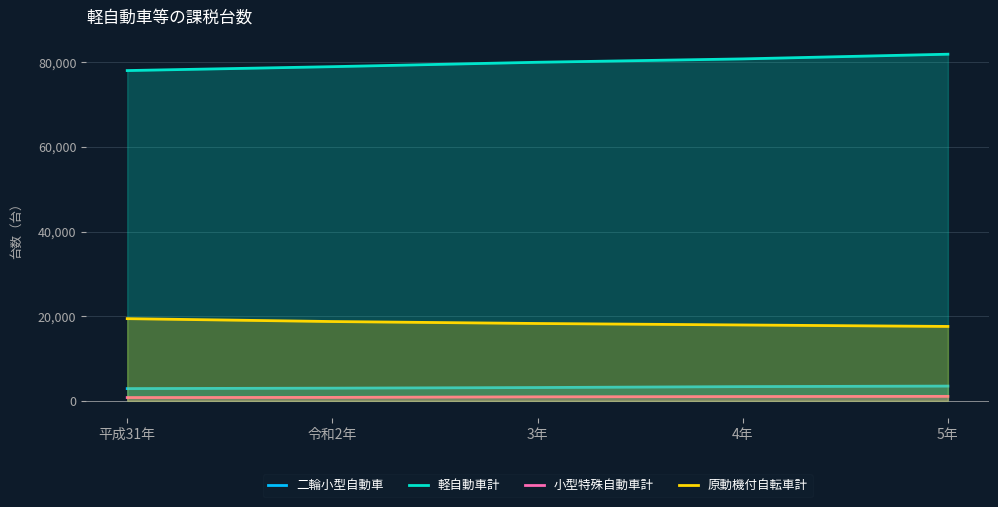

Between 令和2年 and 5年, which series saw the biggest shift?

軽自動車計